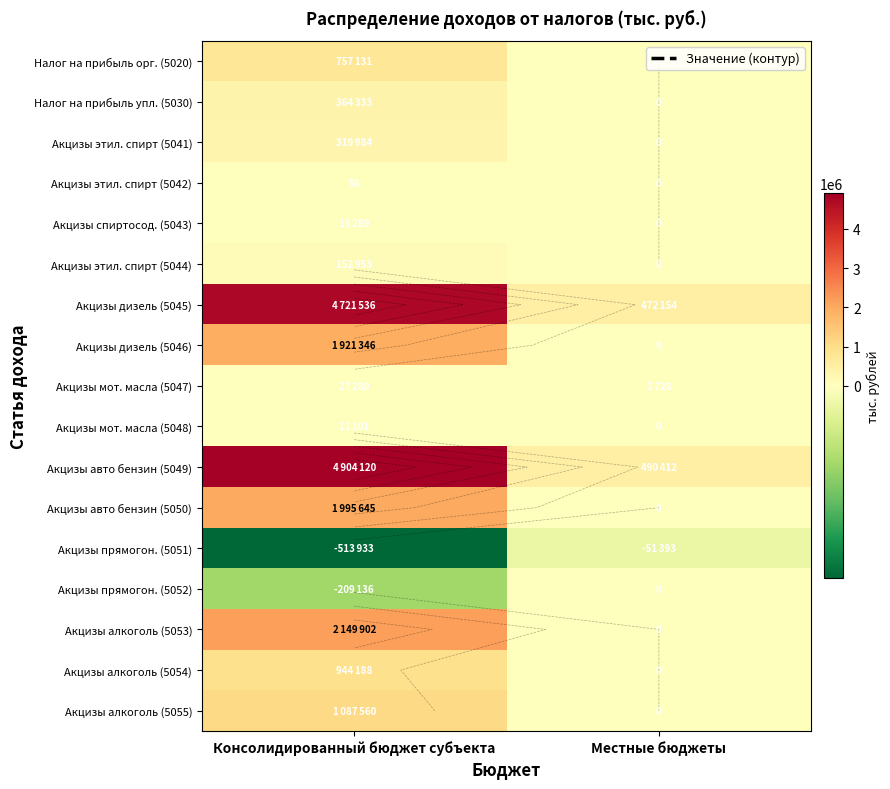

What is the average value of the Акцизы прямогон. (5052) series?

-104568